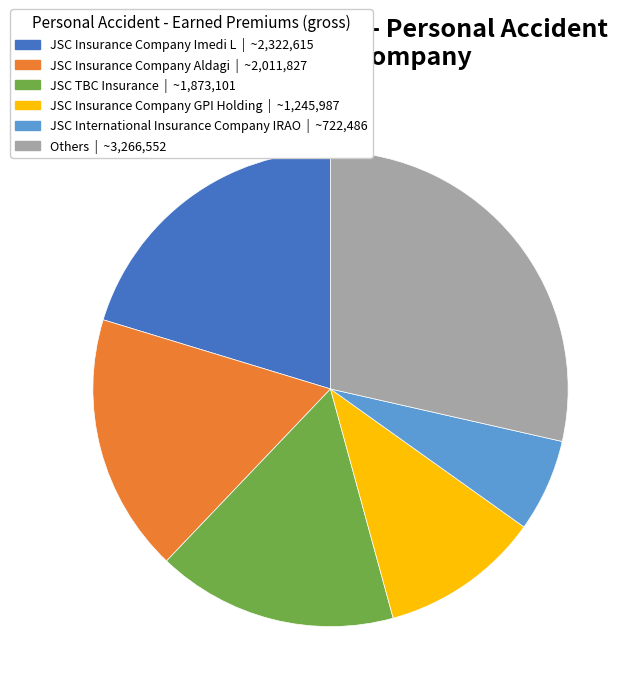

Does any single category account for the majority?

No